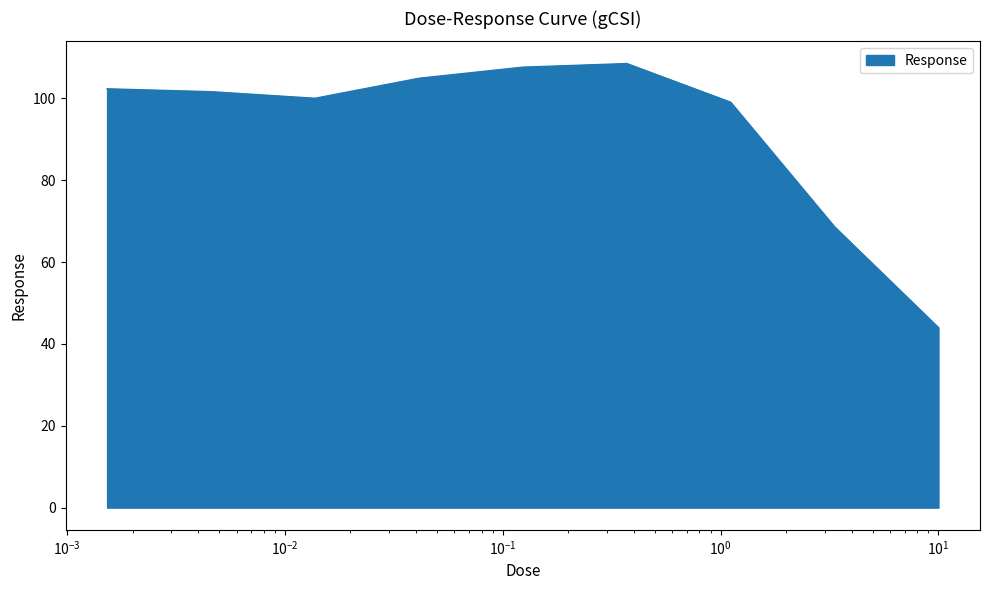

How many lines are shown in the chart?

1